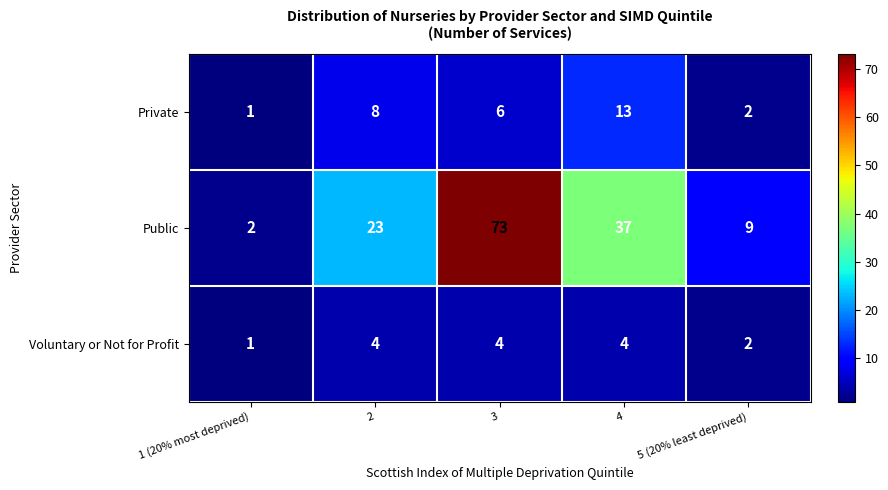

List the series in order of their peak value, highest first.

Public, Private, Voluntary or Not for Profit